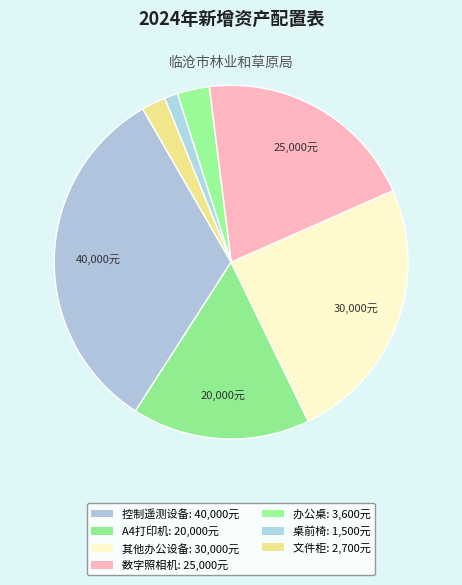

Rank the categories by value from lowest to highest.

桌前椅, 文件柜, 办公桌, A4黑白打印机, 数字照相机, 其他办公设备, 控制、遥测、能源、制导系统用设备